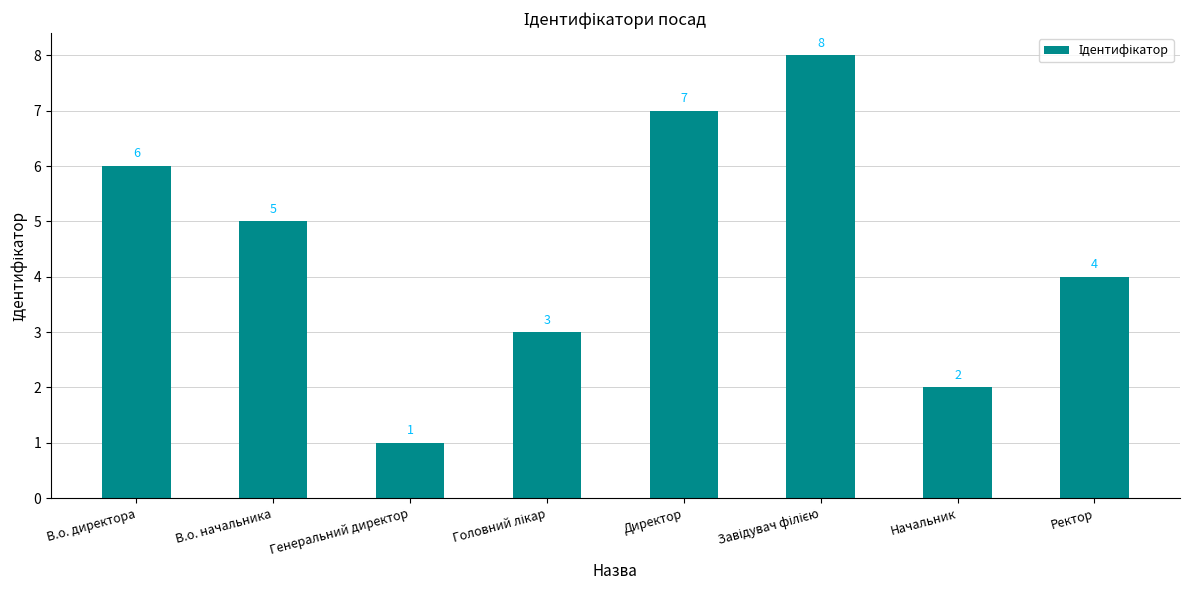

What is the sum of all values?

36